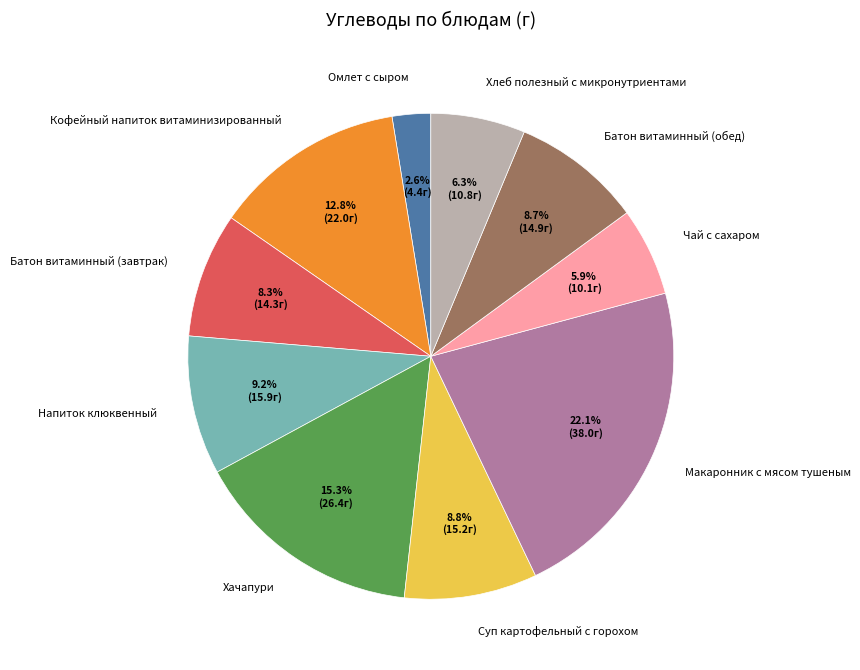

Count the number of slices in the pie.

10